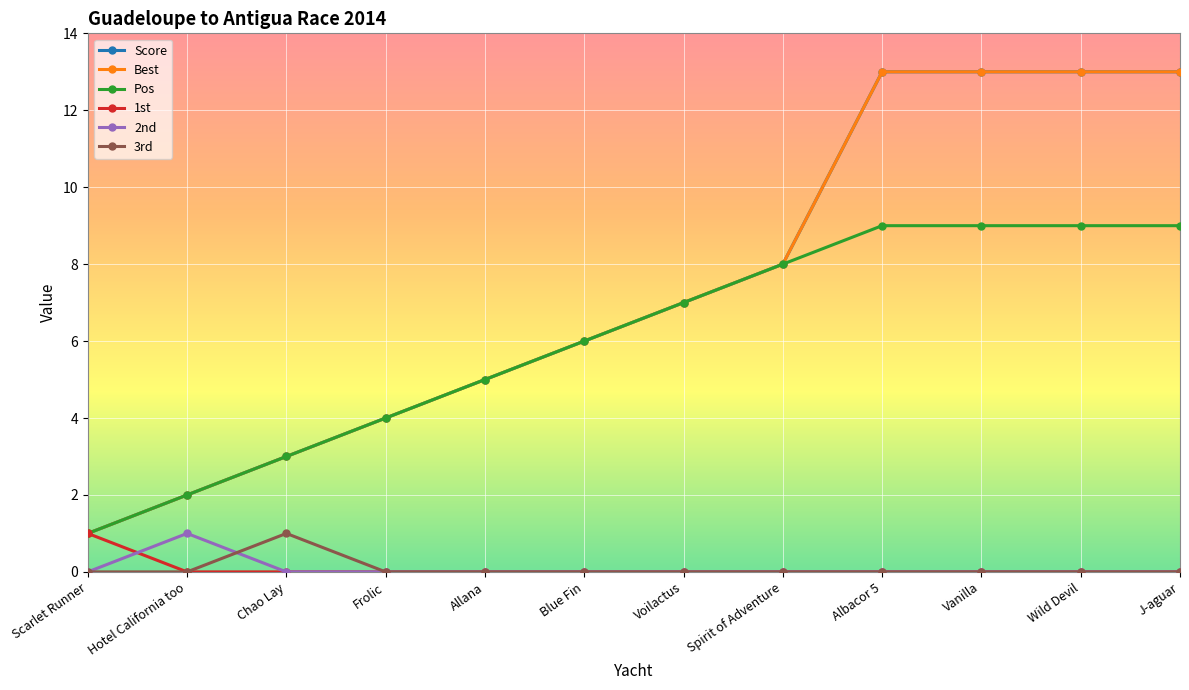

Is the value of Best at Frolic greater than the value of 1st at Blue Fin?

Yes